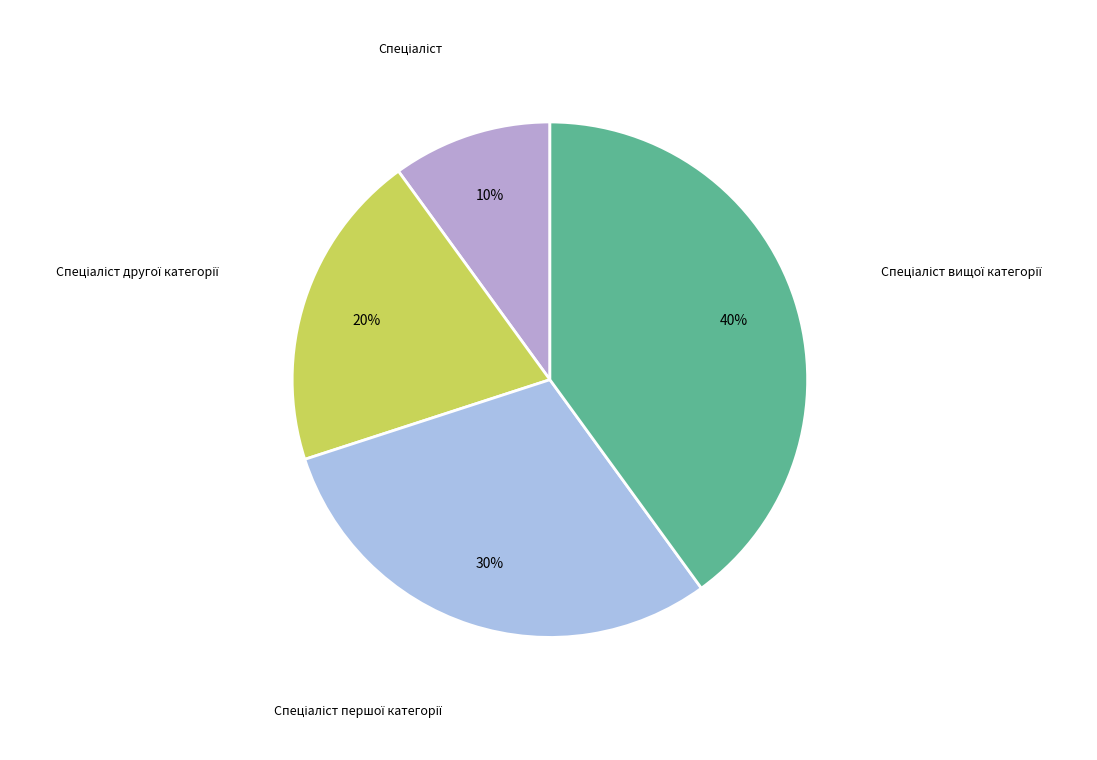

How many slices are in this pie chart?

4